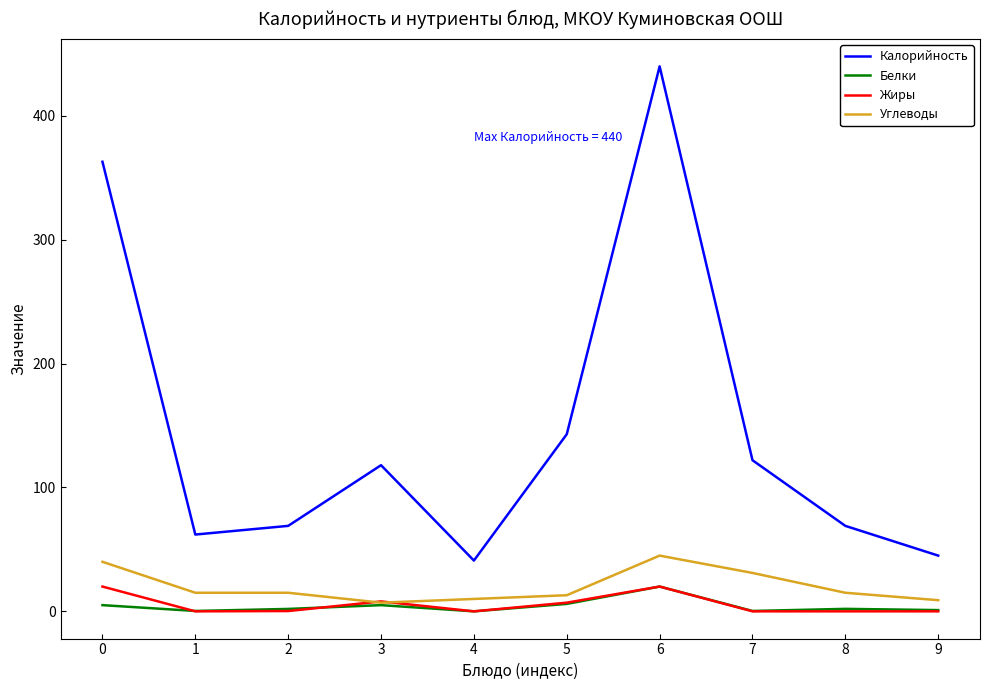

Which series has the widest spread of values?

Калорийность